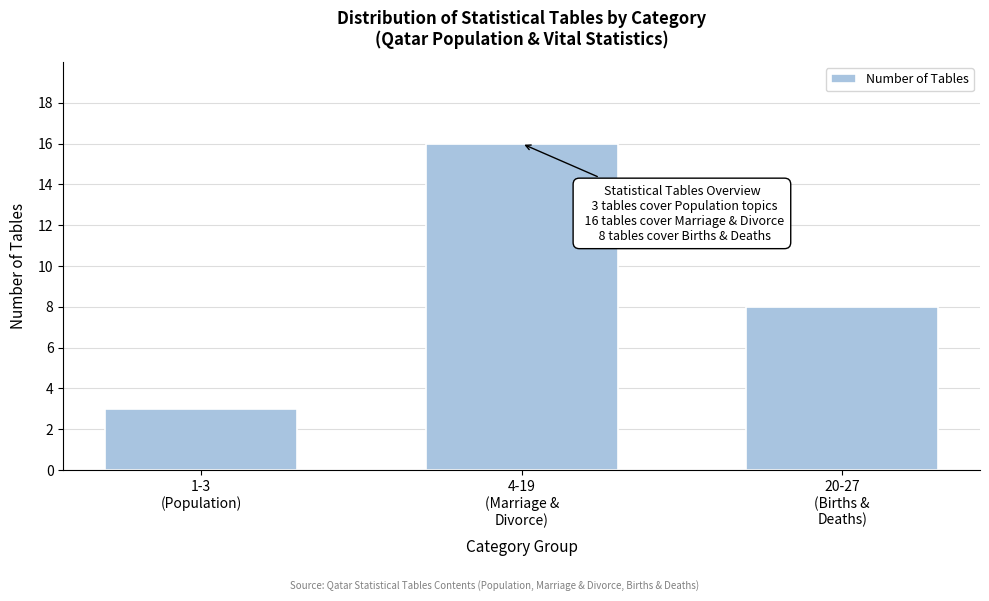

Reading left to right, what are all the values shown in this chart?

3	16	8